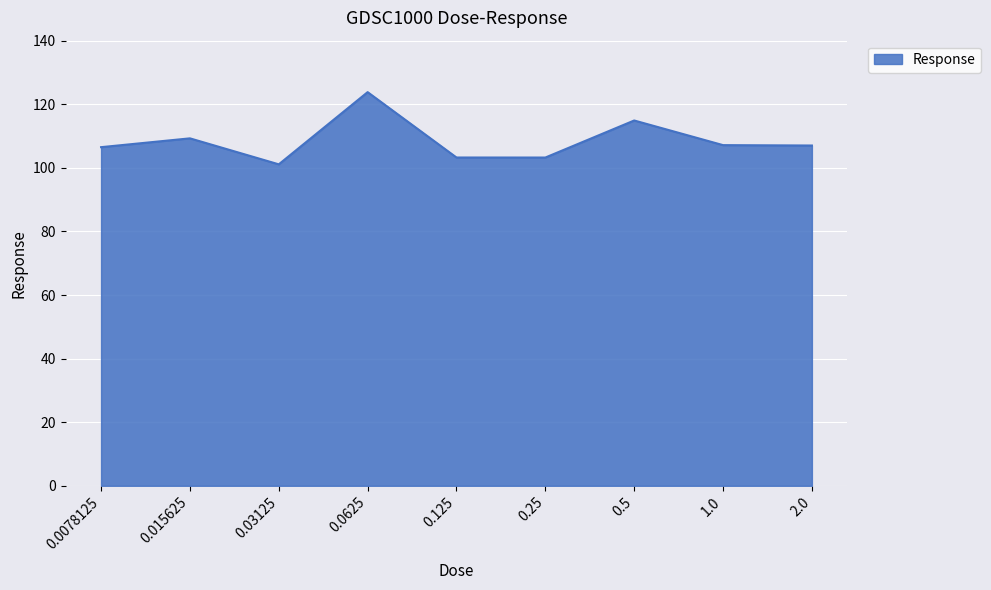

What is the approximate value at 0.5?

114.9